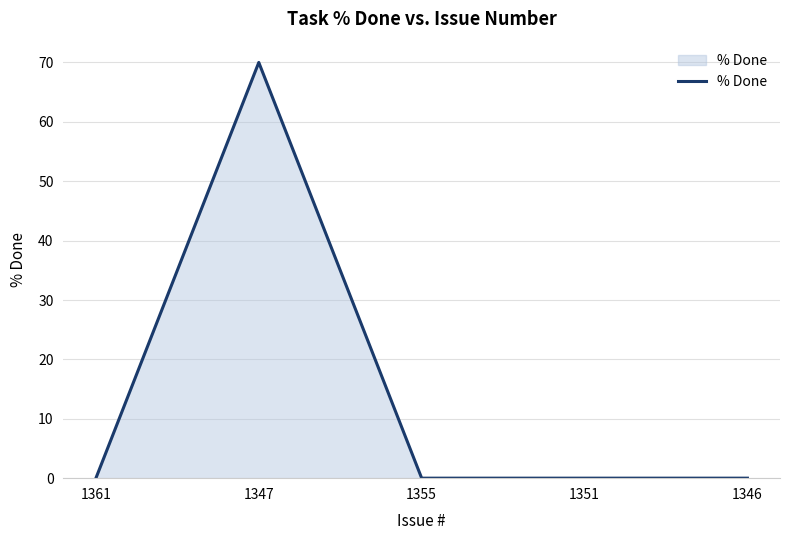

At which category does the data reach its first local peak?

1347